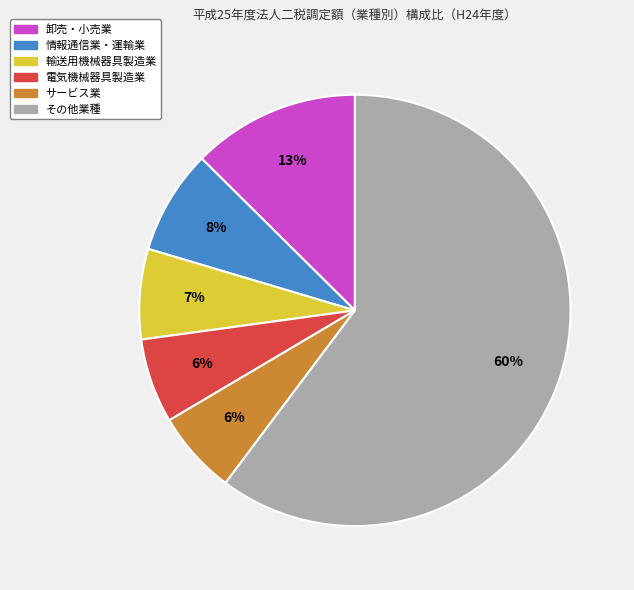

Does any single category account for the majority?

Yes